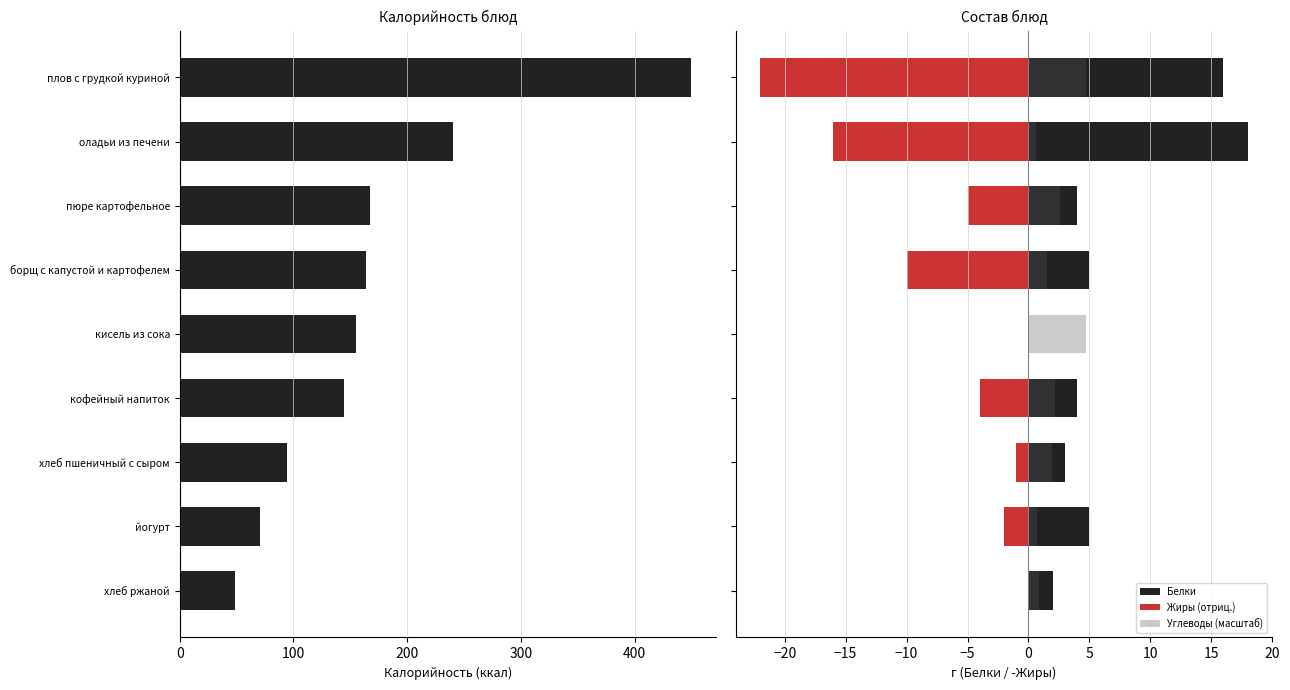

Which series has the largest total across all categories?

Калорийность